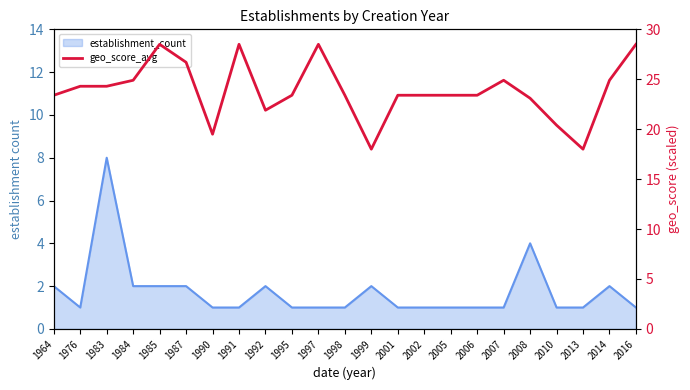

Reading left to right, what are all the values shown in this chart?

1964=23.4	1976=24.3	1983=24.3	1984=24.9	1985=28.5	1987=26.7	1990=19.5	1991=28.5	1992=21.9	1995=23.4	1997=28.5	1998=23.4	1999=18.0	2001=23.4	2002=23.4	2005=23.4	2006=23.4	2007=24.9	2008=23.1	2010=20.4	2013=18.0	2014=24.9	2016=28.5